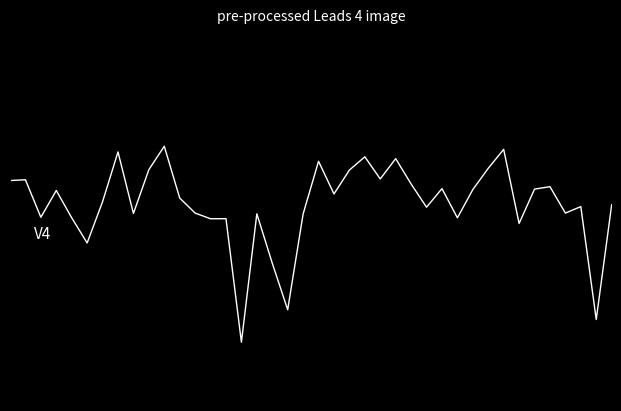

How many interior local valleys (lower than both neighbors) does the data have?

13